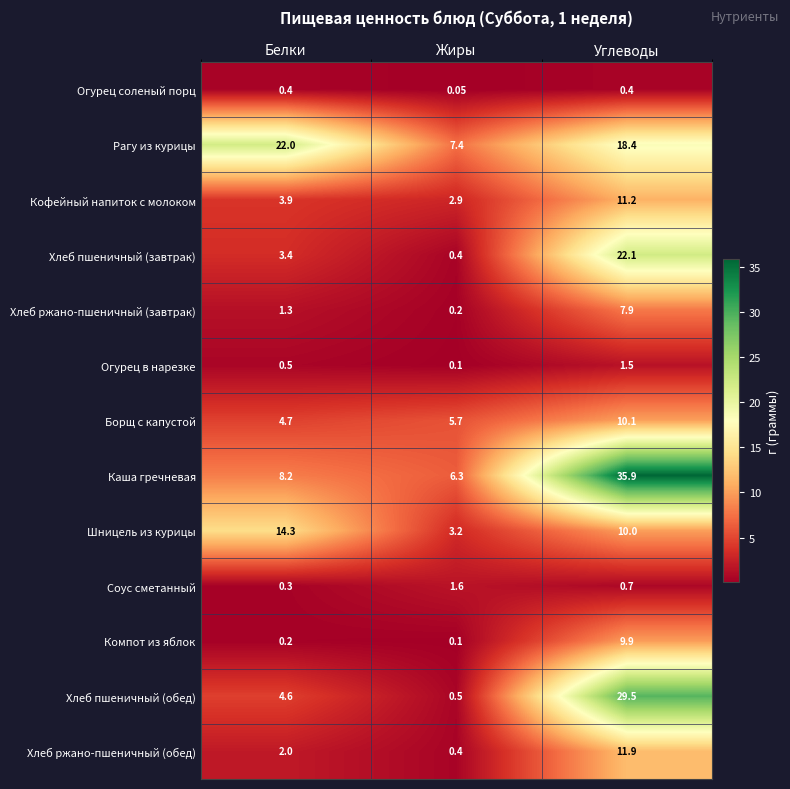

Between Белки and Жиры, which series saw the biggest shift?

Рагу из курицы